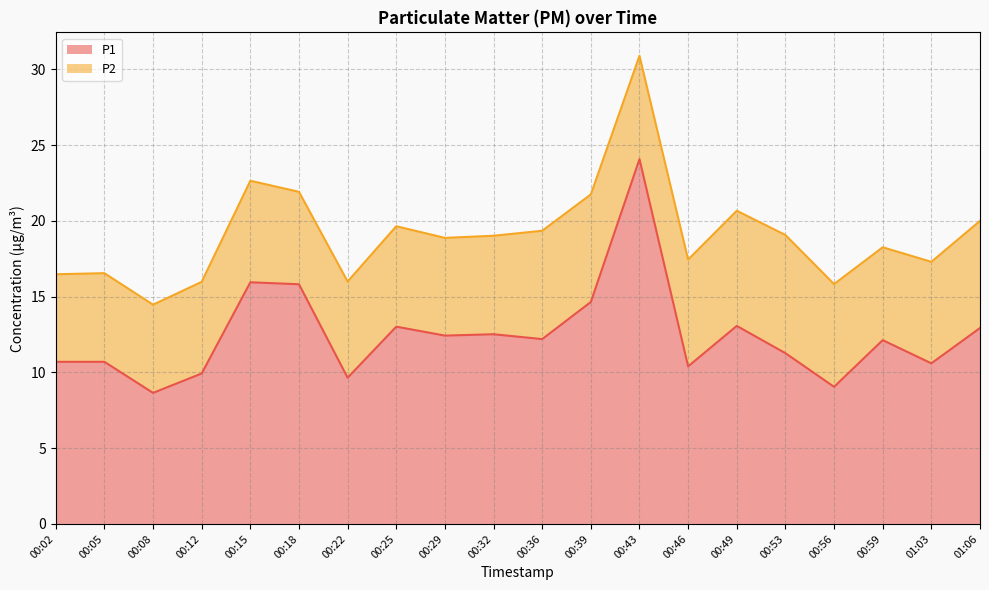

At which category is the sum across all series the highest?

00:43